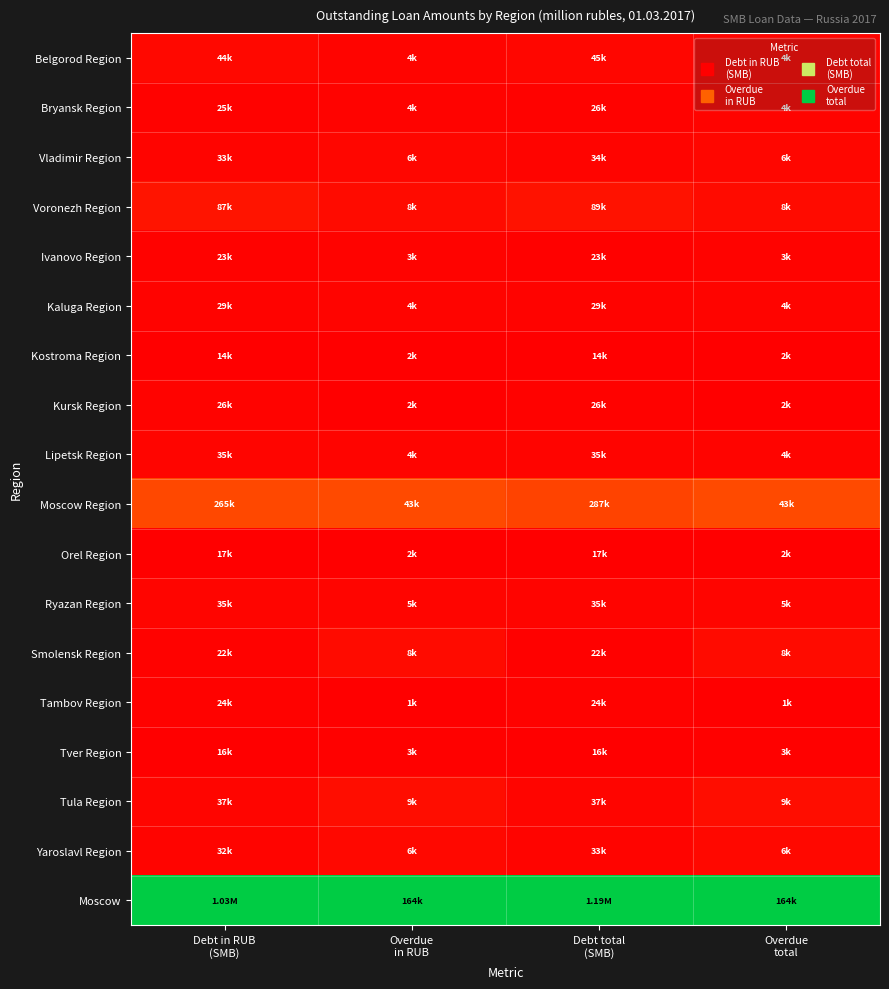

What is the greatest value displayed?

1.0